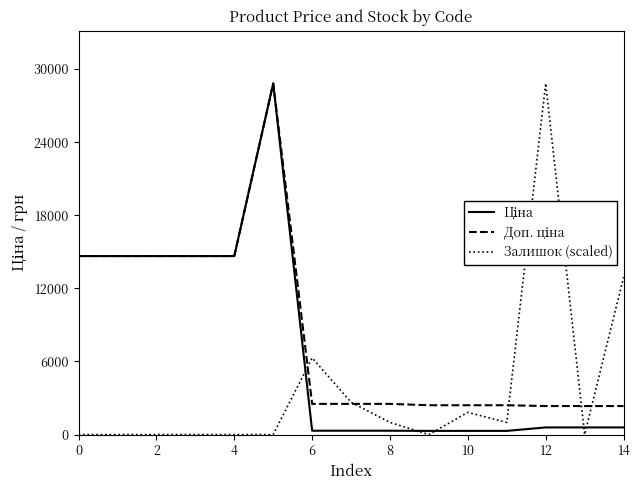

What is the maximum value shown in the chart?

28821.8